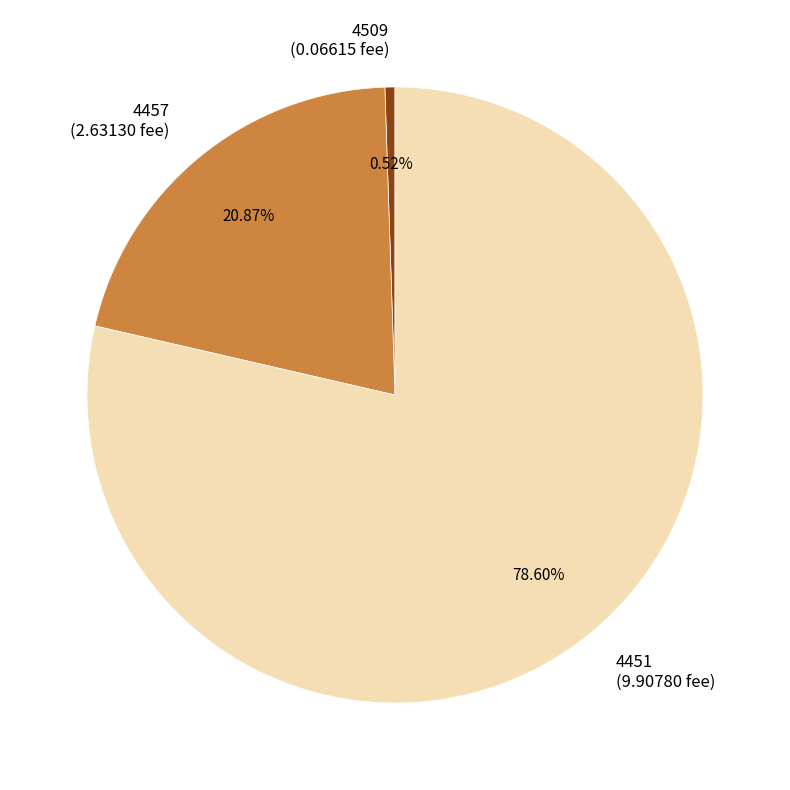

Is it true that 4509 is 1% of the pie?

True